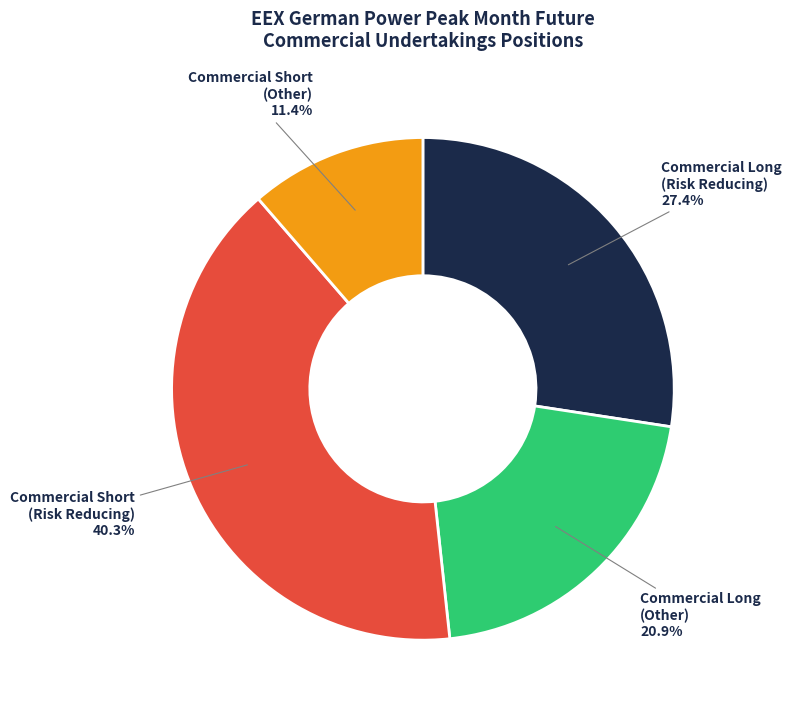

How many segments does this pie chart have?

4